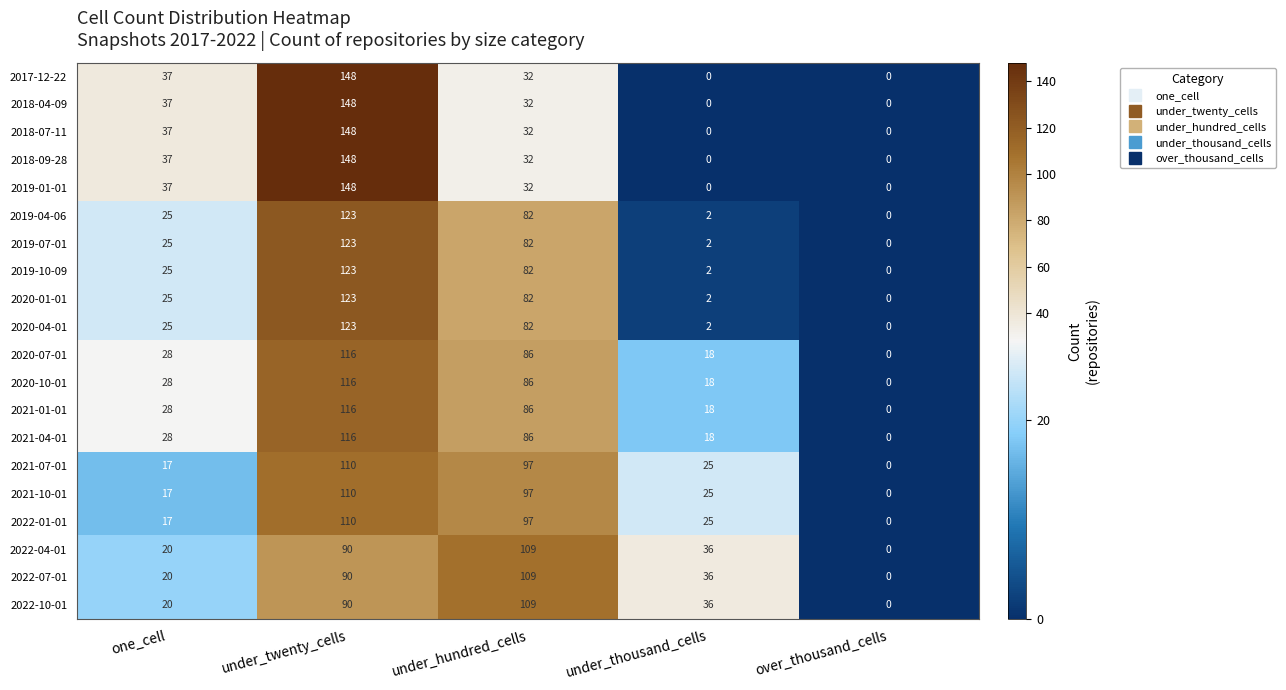

At which label is 2018-04-09 closest to 74?

one_cell